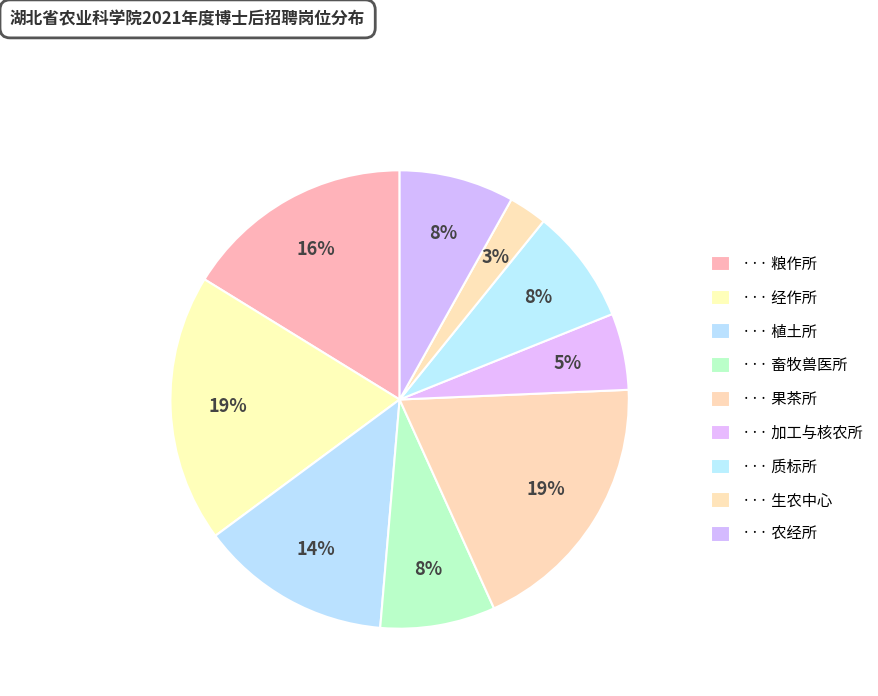

To the nearest percent, what is the average slice percentage?

11%